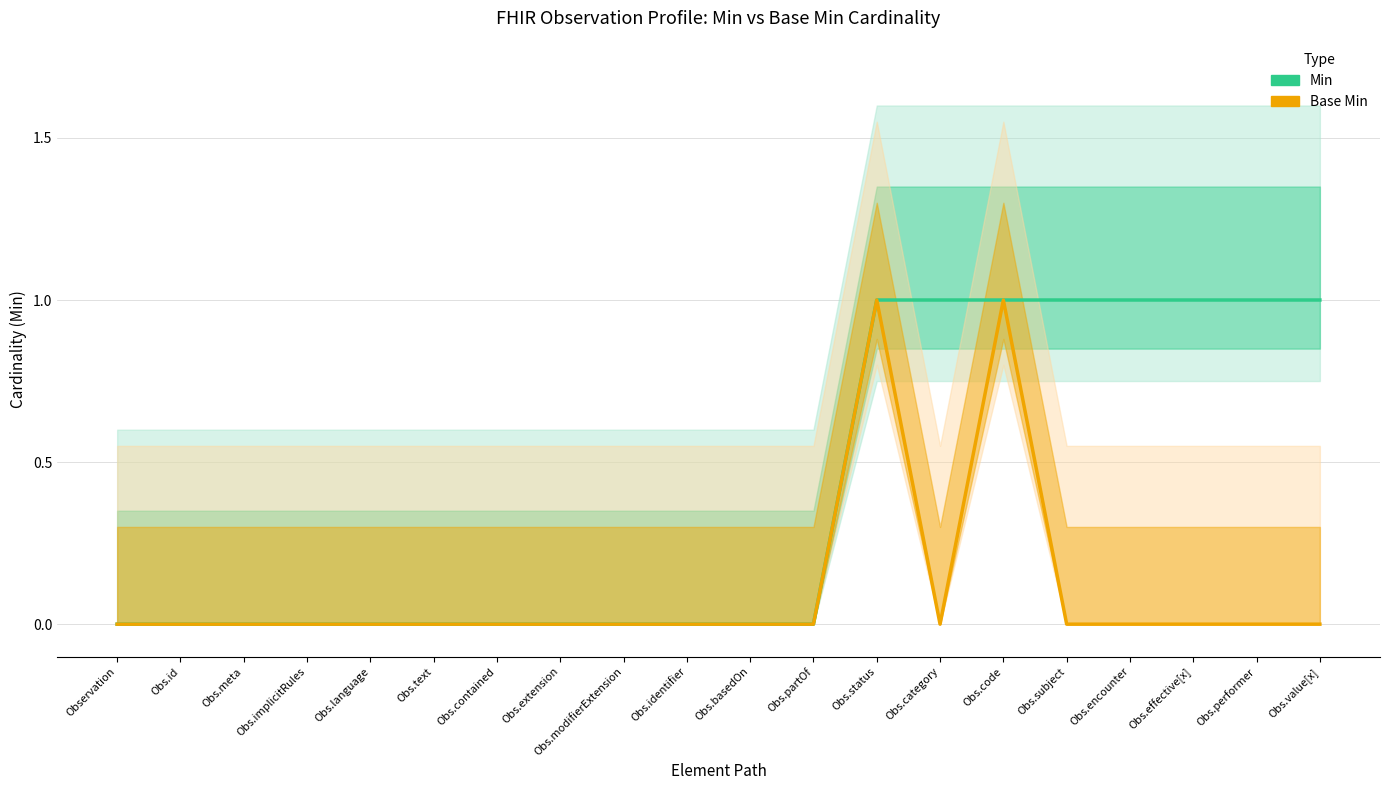

Rank the series by their maximum value, from lowest to highest.

Min, Base Min